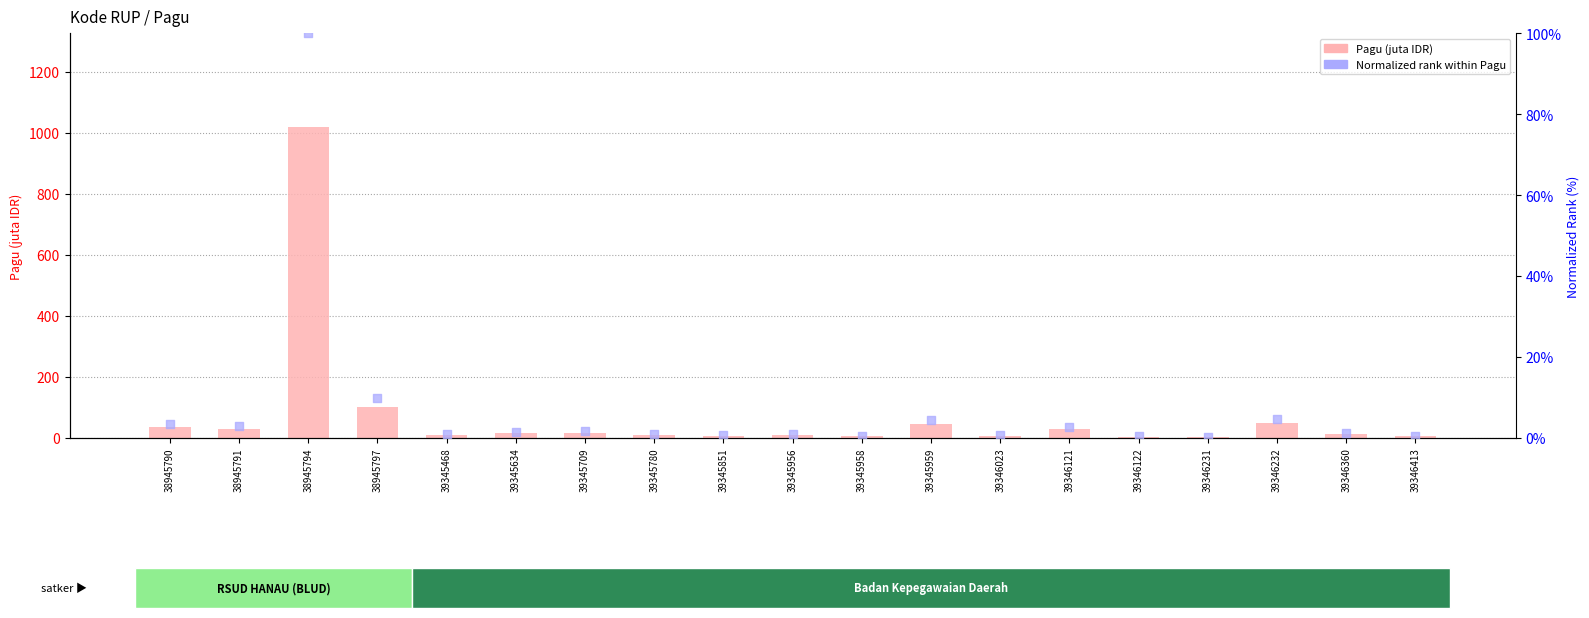

Is the value of Pagu rank (normalized %) at 39346023 greater than the value of Pagu (juta IDR) at 39346121?

No